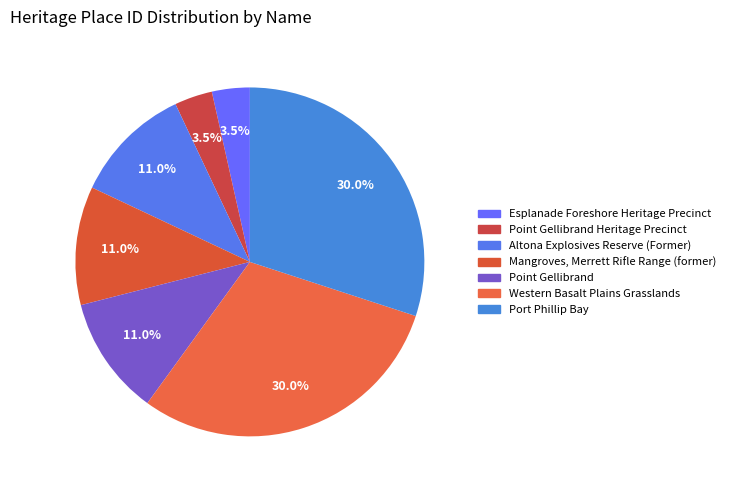

Count the number of slices in the pie.

7